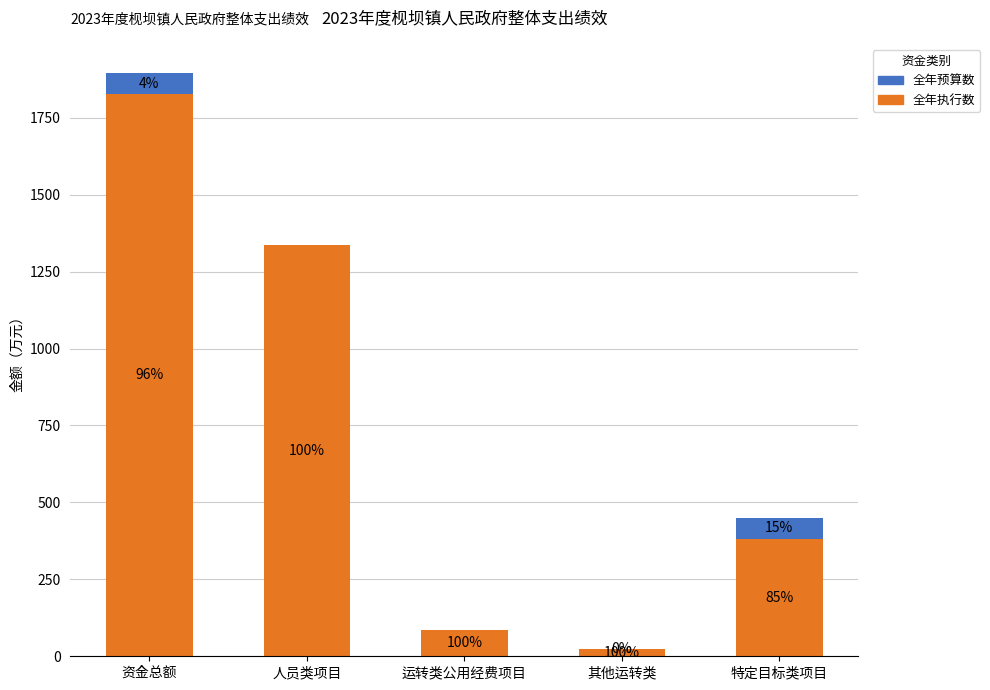

What are all the series names shown in the legend?

全年预算数, 全年执行数